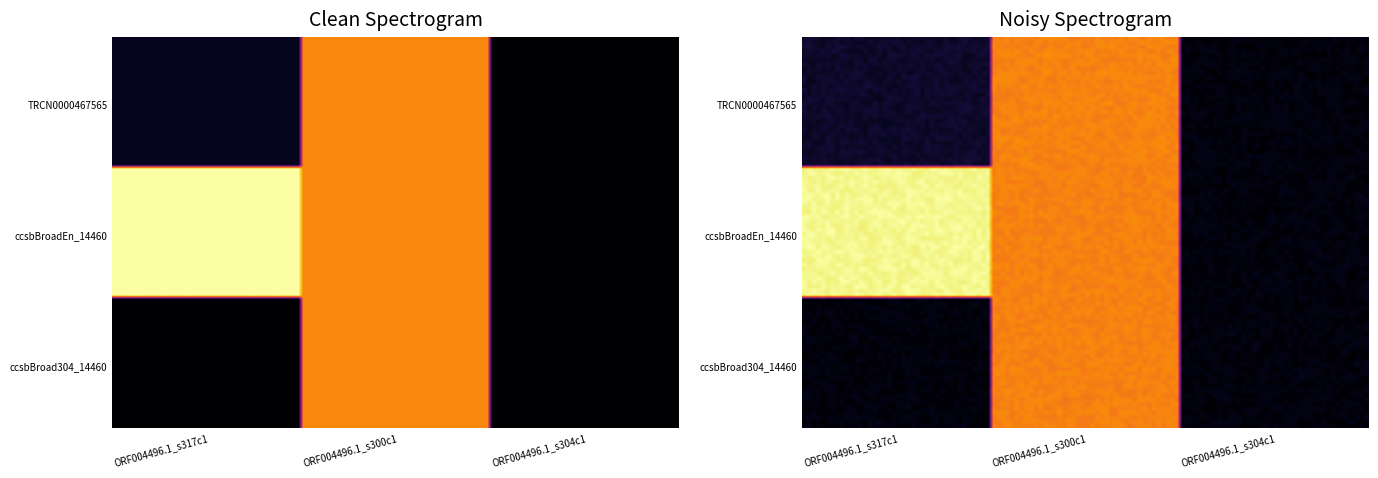

The ccsbBroad304_14460 series shows -36.3 at ORF004496.1_s304c1. True or false?

False